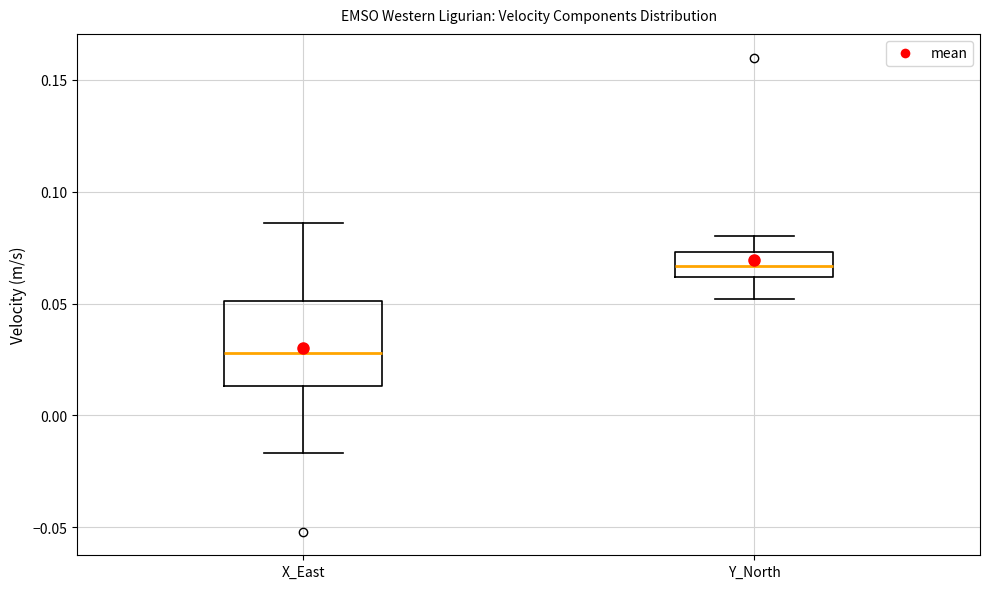

Reading left to right, read every box against the y-axis: the position of its median line, the range the box covers, and the ends of its whiskers. The values are not printed on the chart, so give them approximately, as read against the axis.

X_East: median 0.030, box 0.015 to 0.050, whiskers -0.015 to 0.085
Y_North: median 0.065, box 0.060 to 0.075, whiskers 0.050 to 0.080